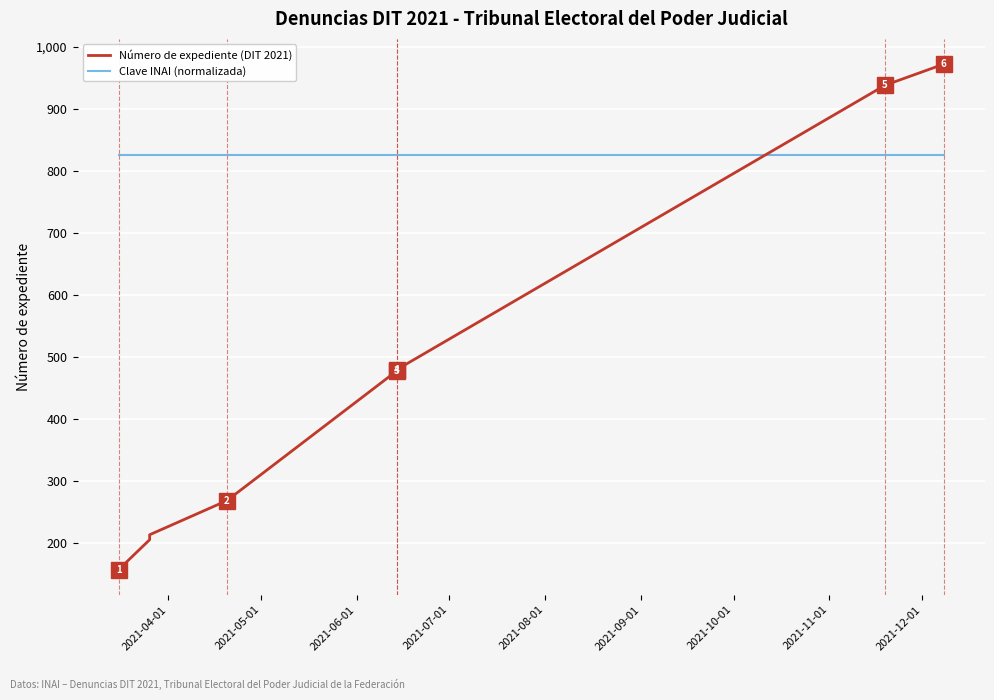

True or false: Clave INAI (normalizada) has more than 1 points higher than both neighbors.

False